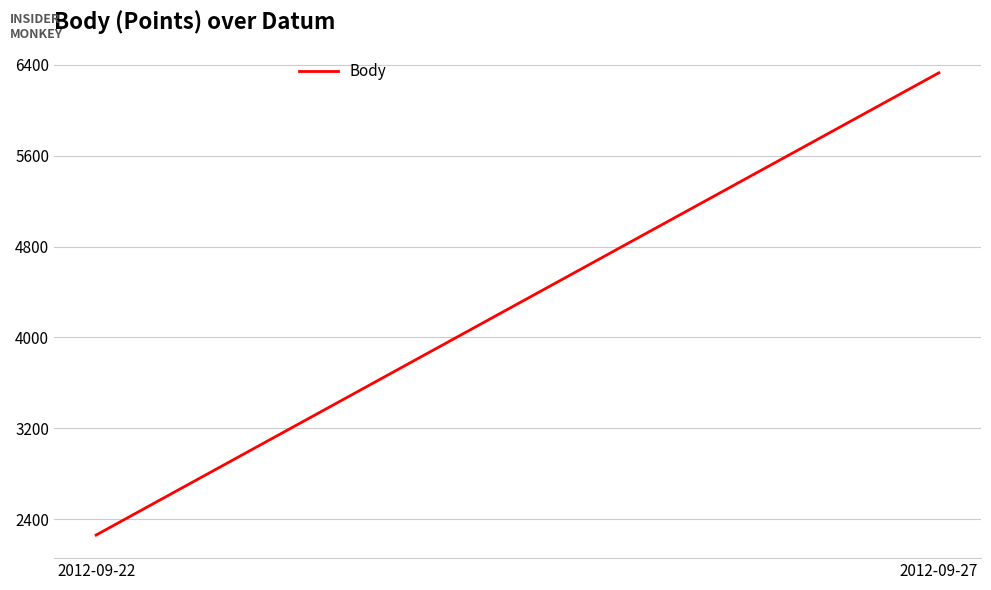

The value at 2012-09-22 is 1243. True or false?

False